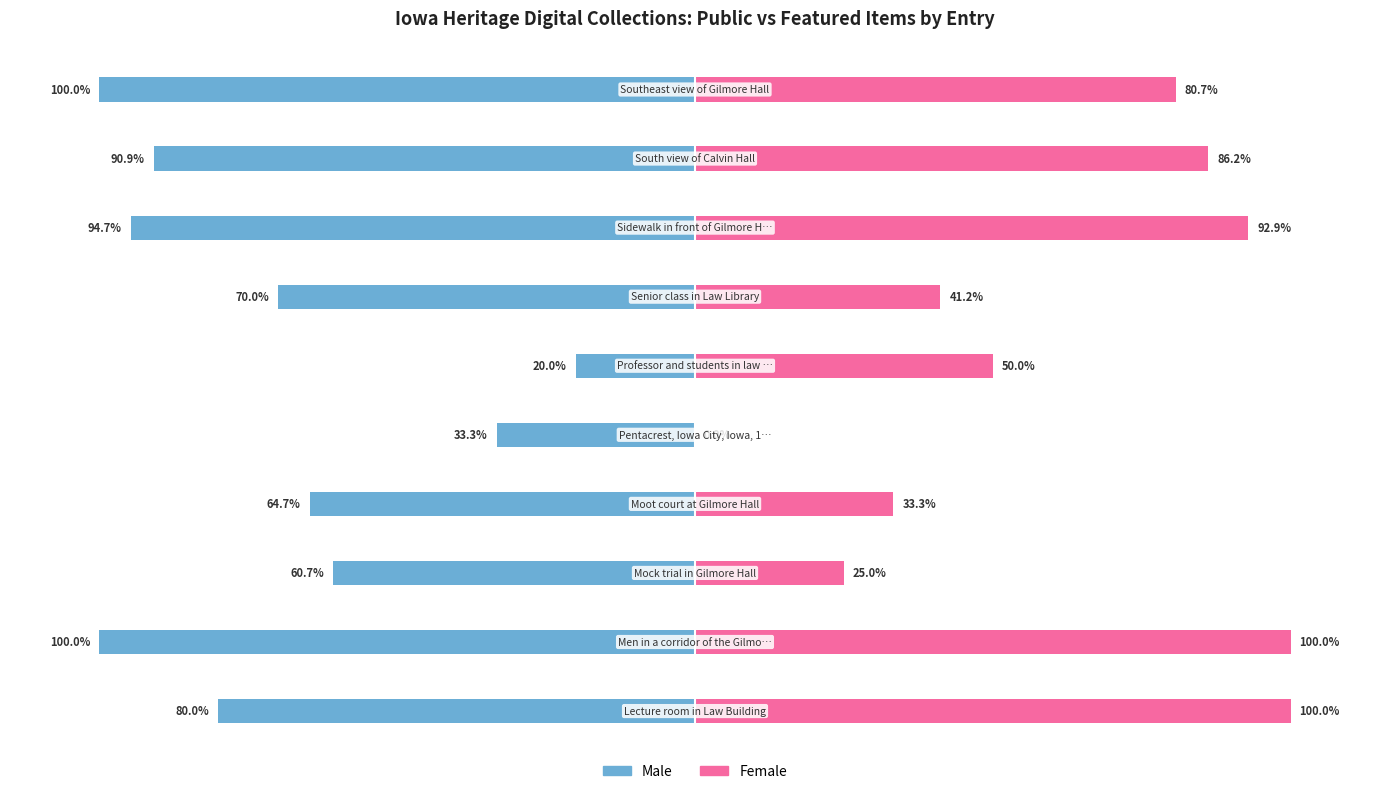

Between −150 and 0, which series saw the biggest shift?

Female